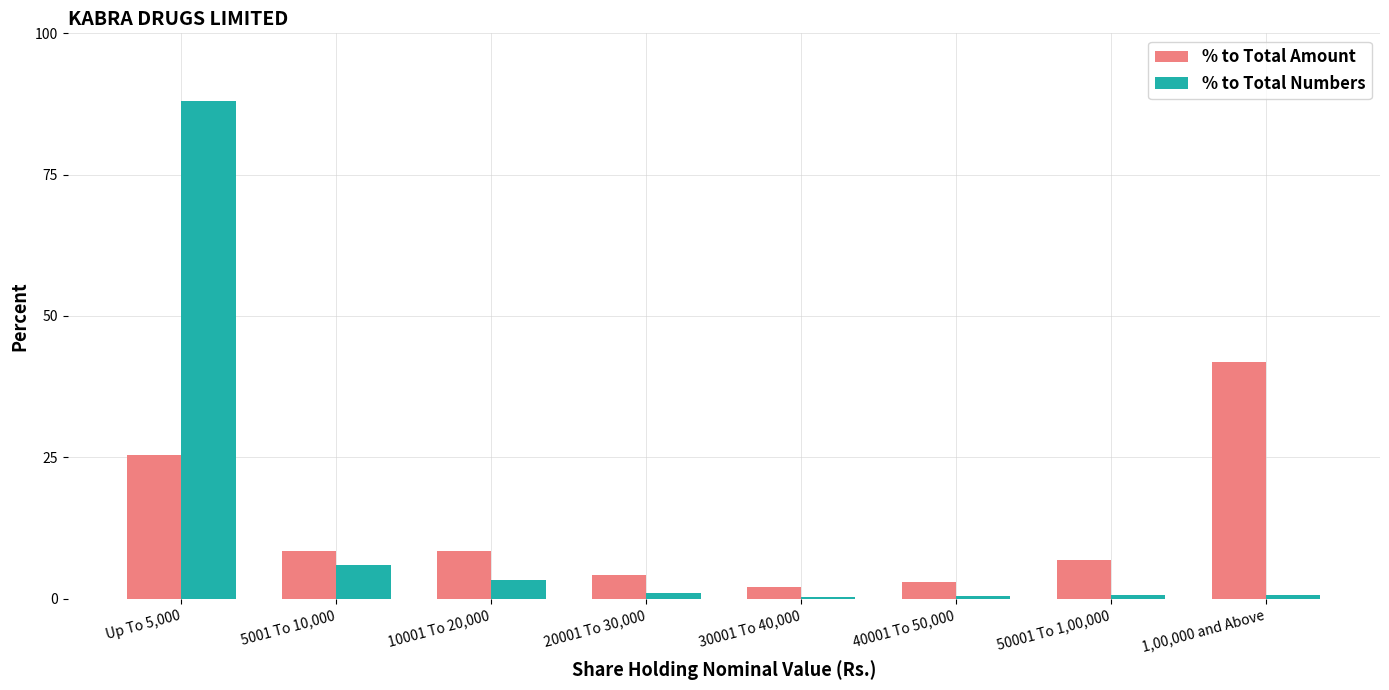

What is the label of the 2nd bar from the right?

50001 To 1,00,000